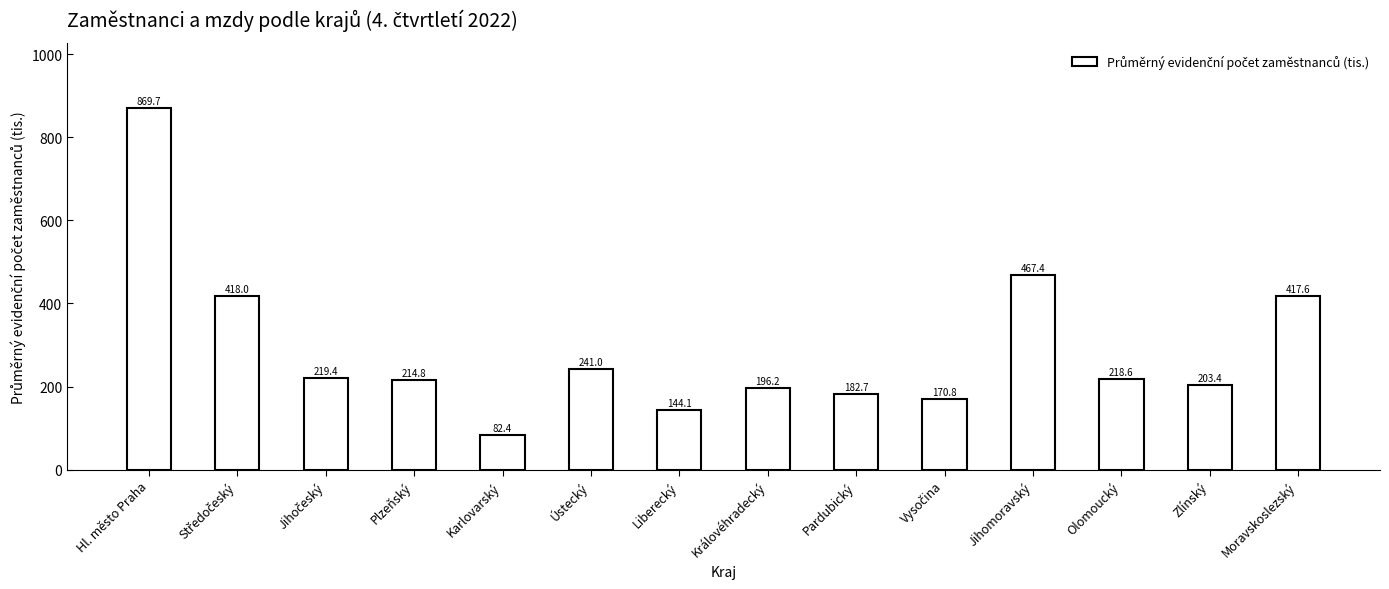

What is the smallest value displayed?

82.4